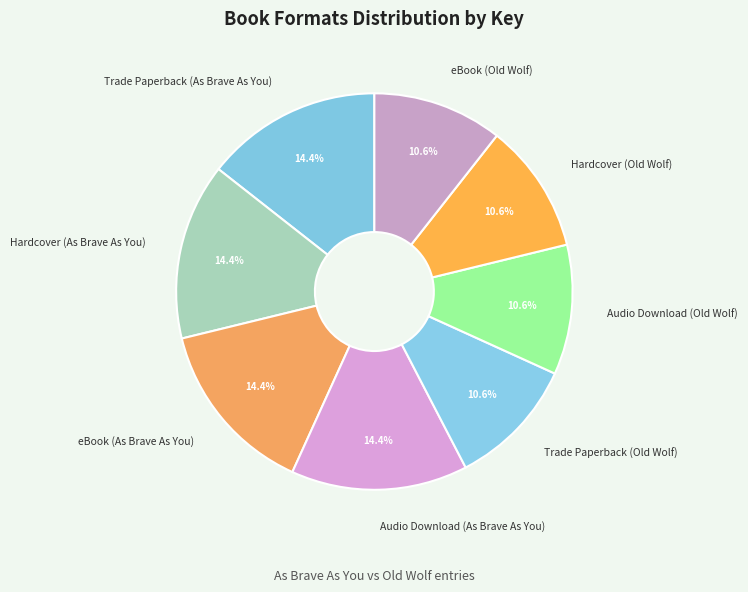

What is the ratio of the value at eBook (As Brave As You) to the value at eBook (Old Wolf)?

1.4